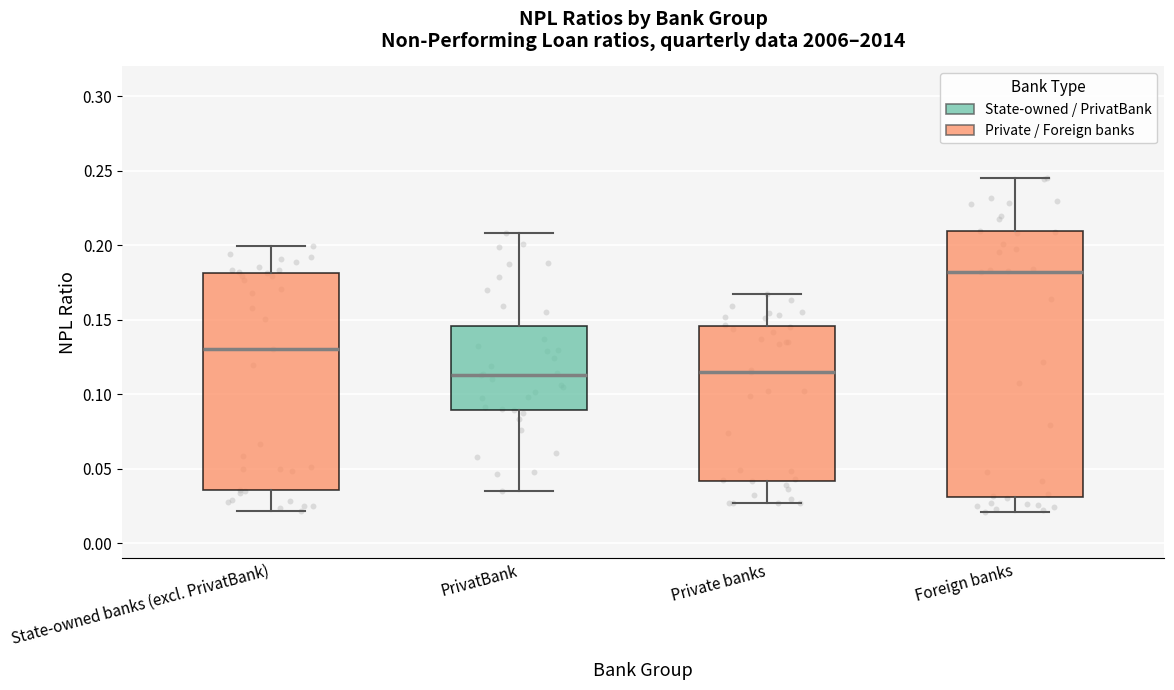

Reading left to right, read every box against the y-axis: the position of its median line, the range the box covers, and the ends of its whiskers. The values are not printed on the chart, so give them approximately, as read against the axis.

State-owned banks (excl. PrivatBank): median 0.130, box 0.035 to 0.180, whiskers 0.020 to 0.200
PrivatBank: median 0.115, box 0.090 to 0.145, whiskers 0.035 to 0.210
Private banks: median 0.115, box 0.040 to 0.145, whiskers 0.025 to 0.165
Foreign banks: median 0.180, box 0.030 to 0.210, whiskers 0.020 to 0.245